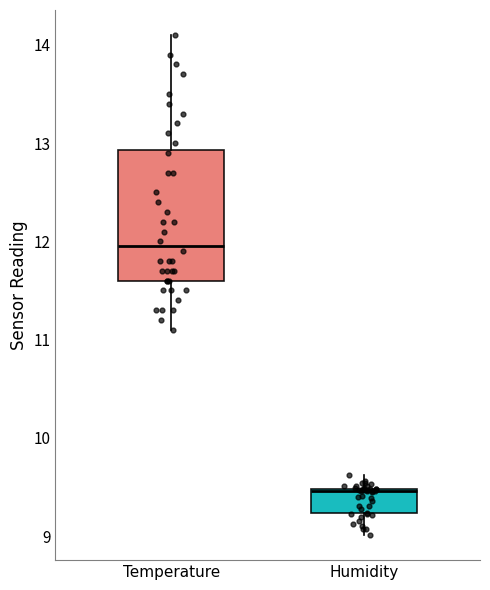

Reading left to right, read every box against the y-axis: the position of its median line, the range the box covers, and the ends of its whiskers. The values are not printed on the chart, so give them approximately, as read against the axis.

Temperature: median 12.0, box 11.6 to 12.9, whiskers 11.1 to 14.1
Humidity: median 9.5, box 9.2 to 9.5, whiskers 9.0 to 9.6